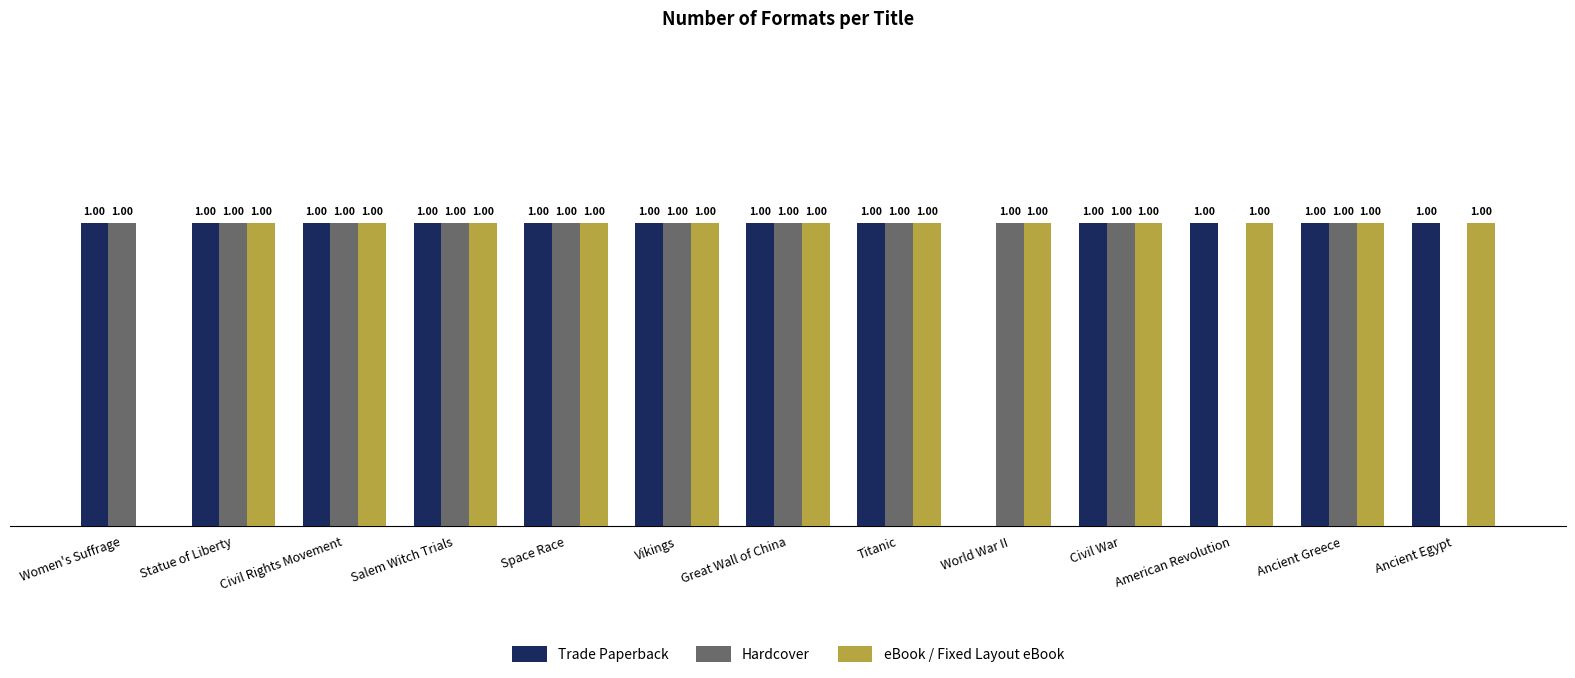

Which series changed the most between Space Race and World War II?

Trade Paperback